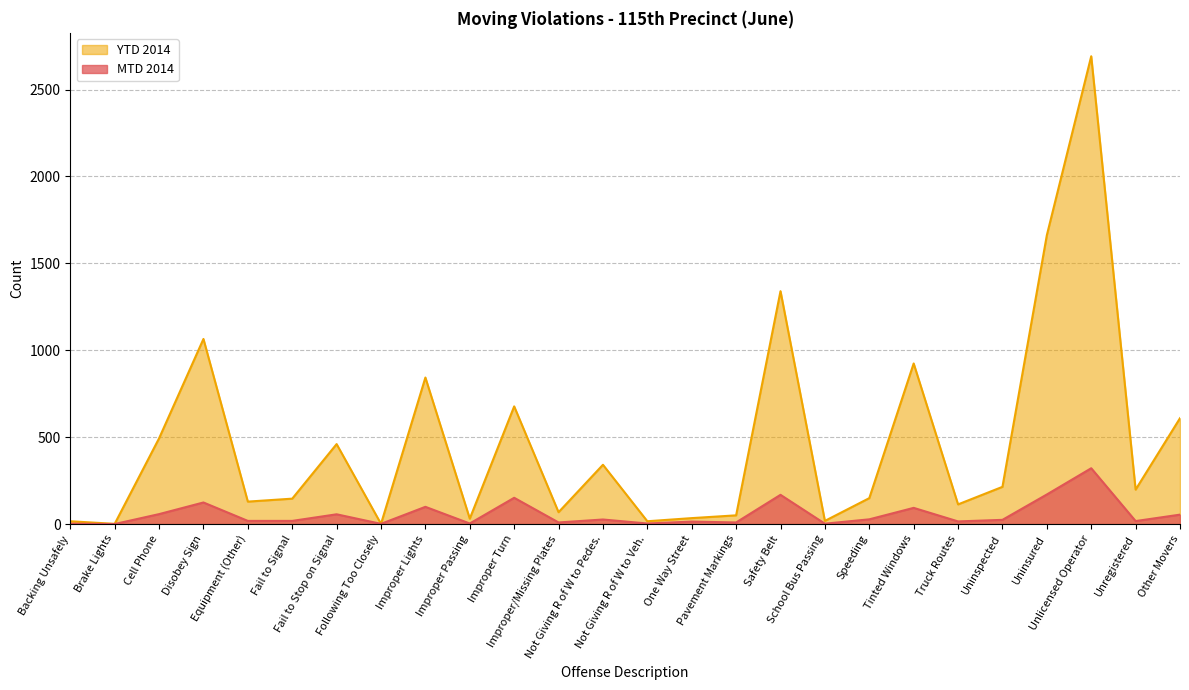

How many lines are shown in the chart?

2